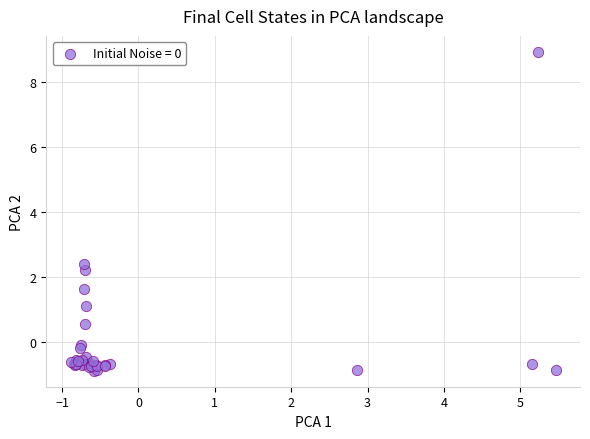

What Y value in the scatter plot is closest to 4?

2.4